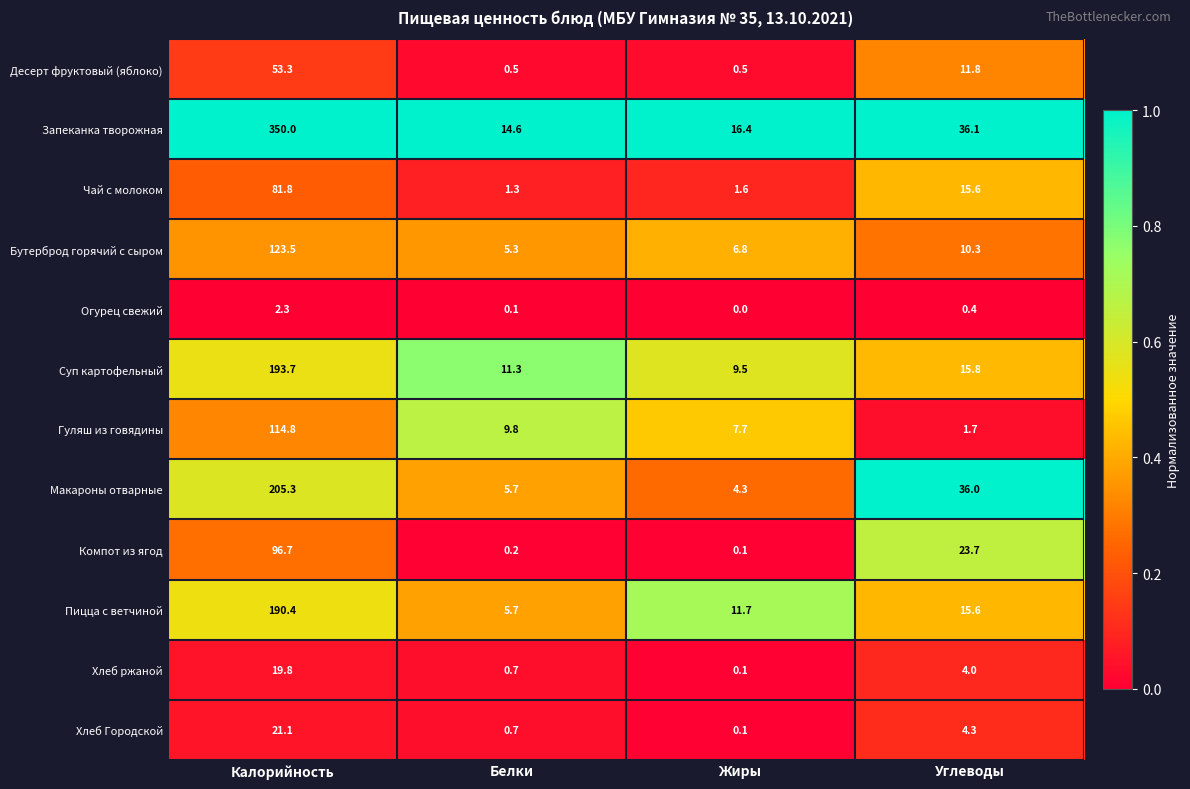

Which series has the widest spread of values?

Запеканка творожная